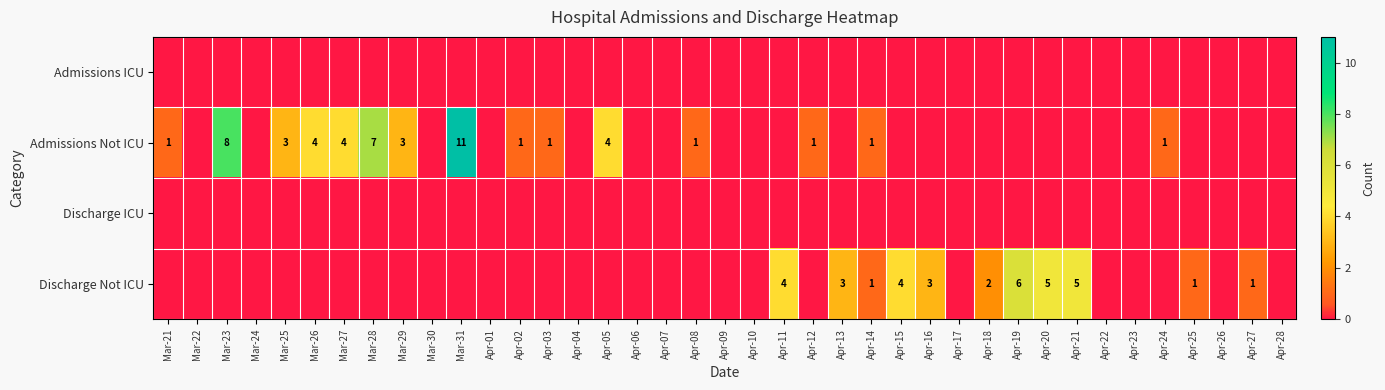

Between Mar-29 and Apr-23, which series saw the biggest shift?

Admissions Not ICU